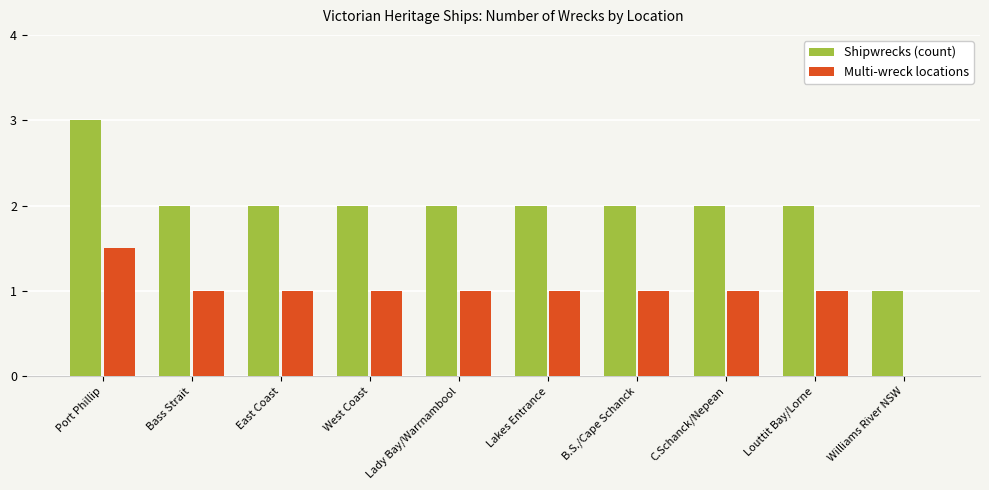

Which series has the largest total across all categories?

Shipwrecks (count)